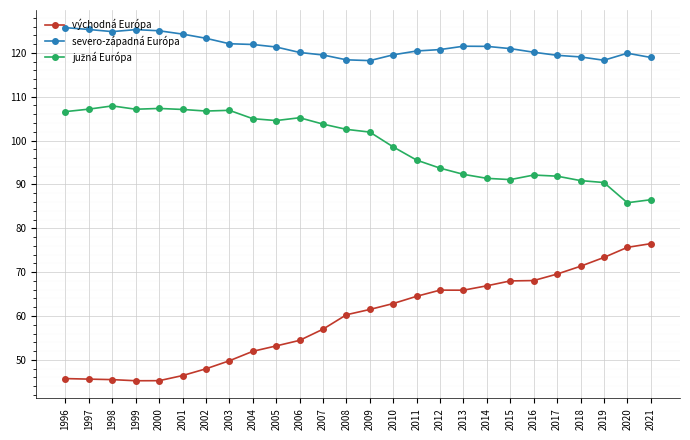

Count the number of data series in this chart.

3